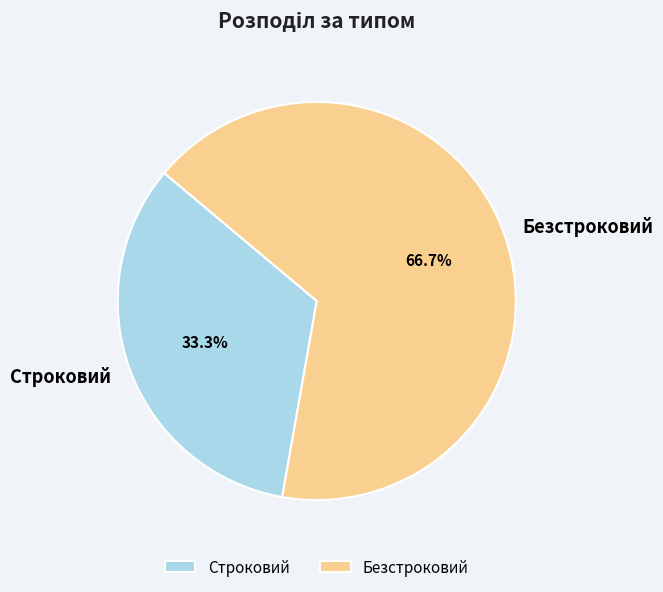

Approximately how many times larger is the value at Безстроковий compared to Строковий?

2.0